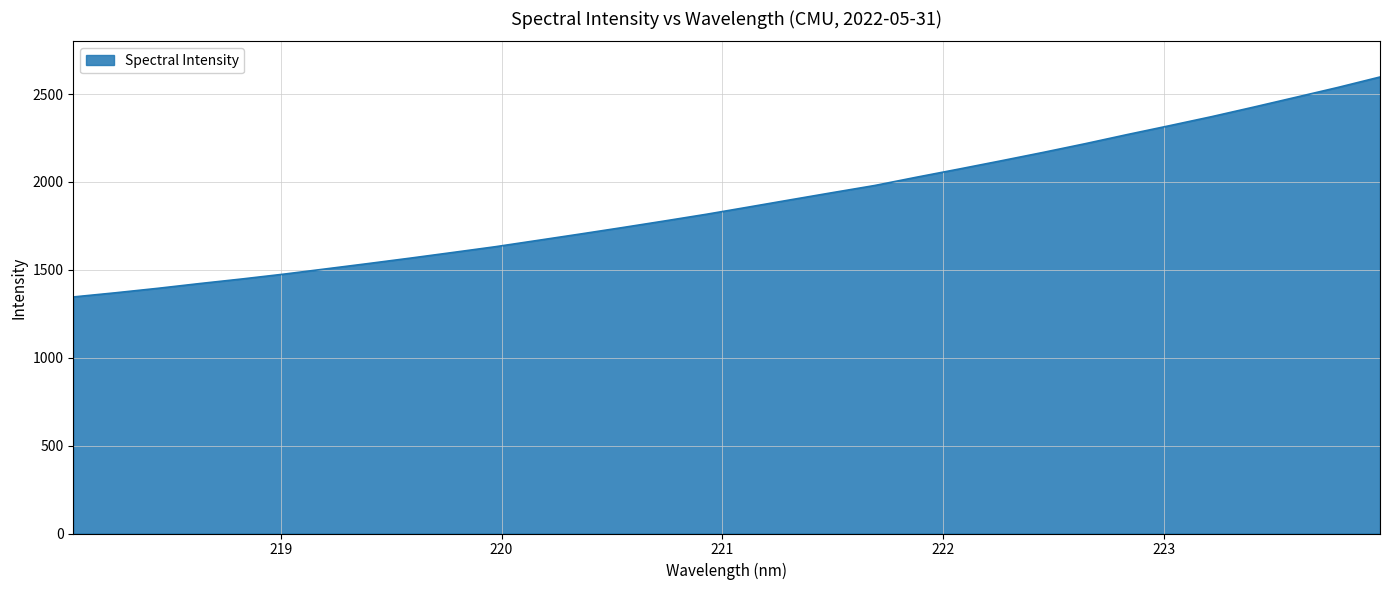

Reading right to left, list all the values displayed in this chart.

2597.2	2537.8	2481.7	2426.0	2371.5	2320.2	2269.8	2217.8	2168.1	2120.2	2073.3	2027.3	1979.8	1939.4	1898.3	1856.9	1815.9	1777.5	1739.9	1703.2	1667.3	1631.5	1599.1	1567.0	1536.1	1505.9	1475.9	1448.2	1422.1	1394.8	1369.5	1345.8